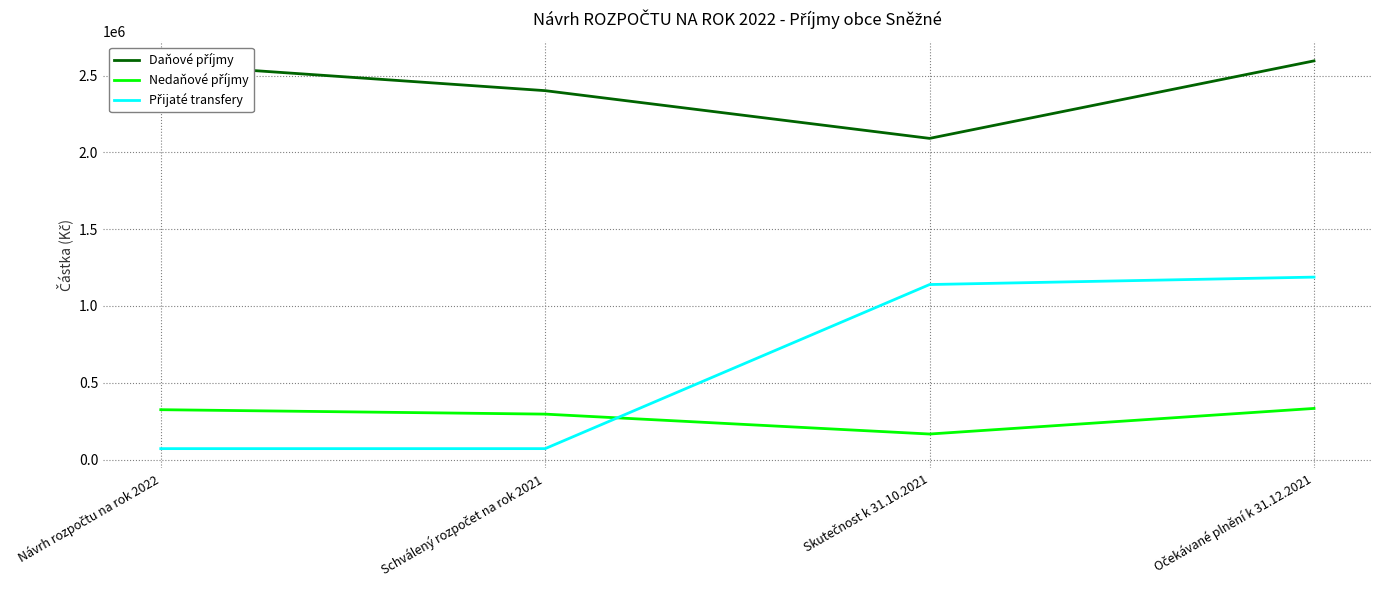

What is the maximum value shown in the chart?

2596154.0